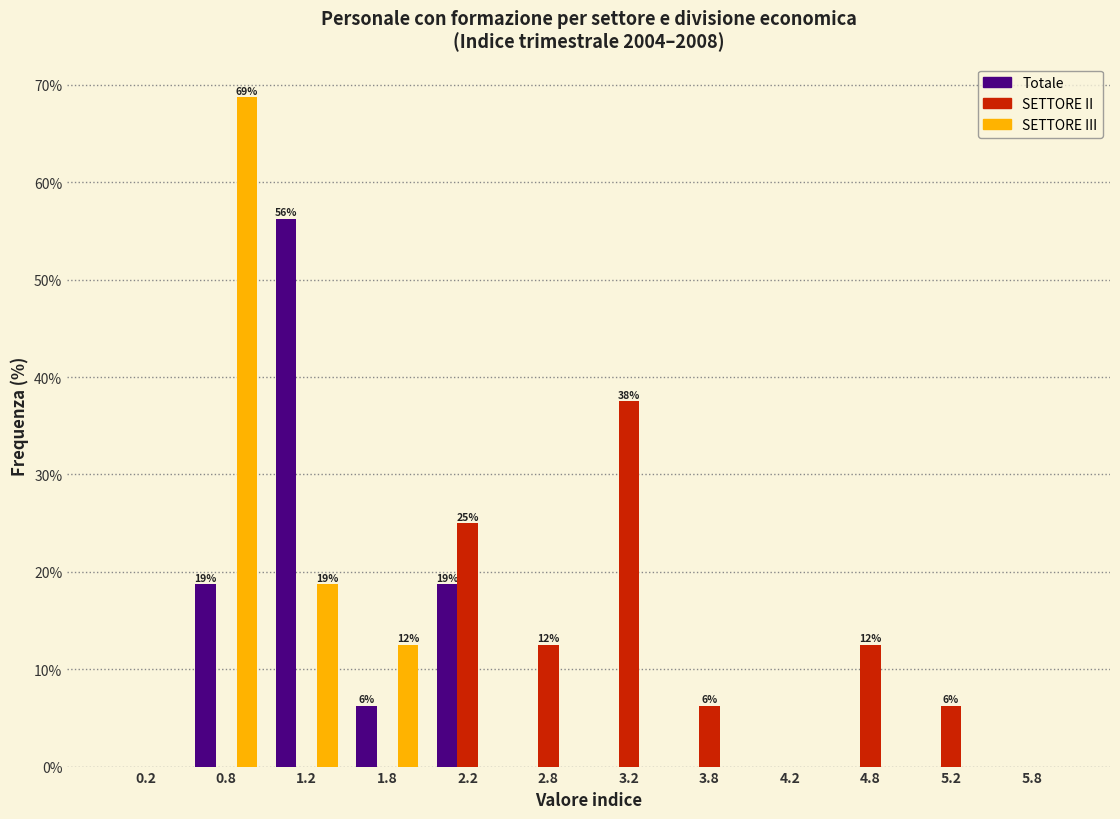

In the SETTORE II series, which range on the x-axis has the tallest bar?

3.0 to 3.5